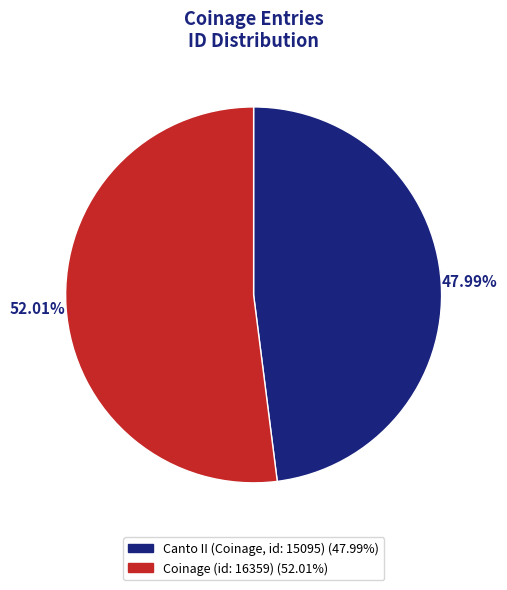

To the nearest percent, what percentage of the pie is Canto II (Coinage, id: 15095)?

48%